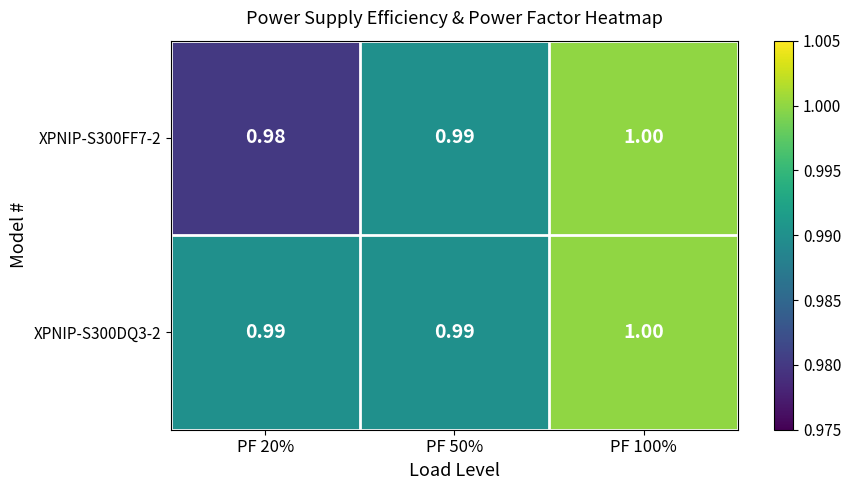

Count the number of data series in this chart.

2